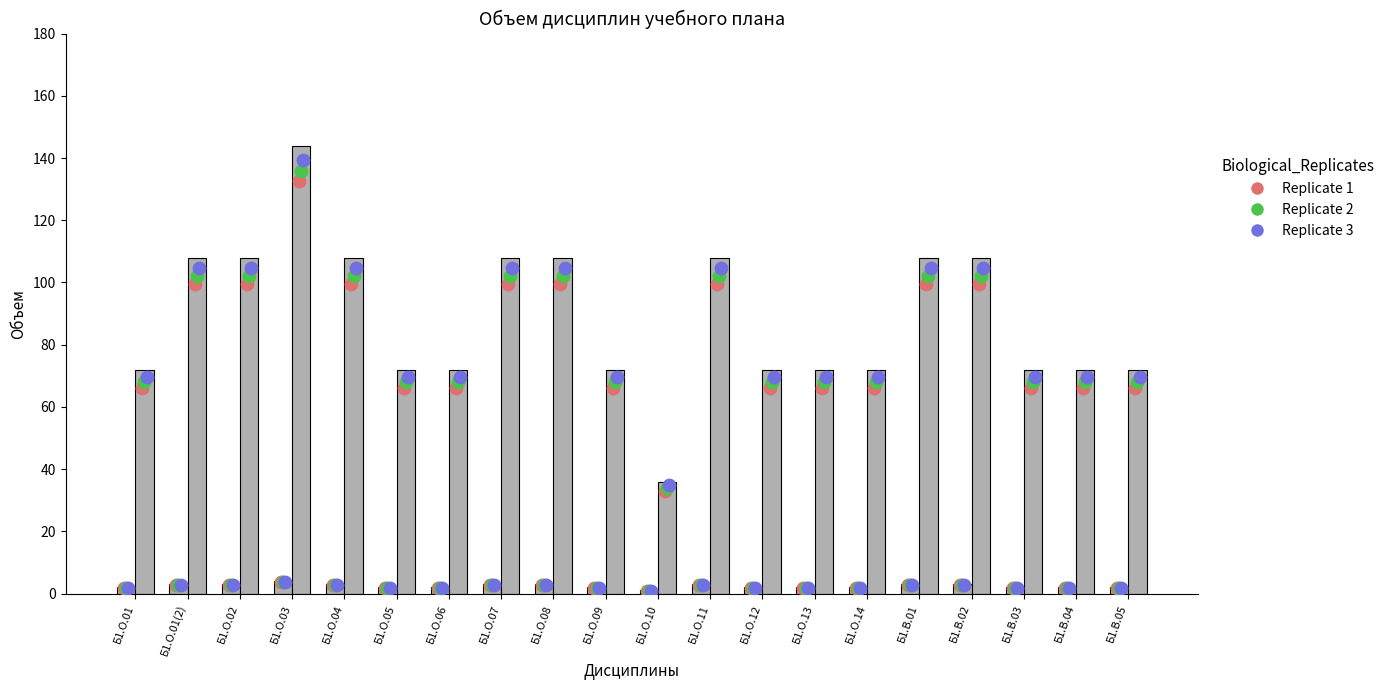

Which series reaches the minimum Y coordinate?

Replicate 1